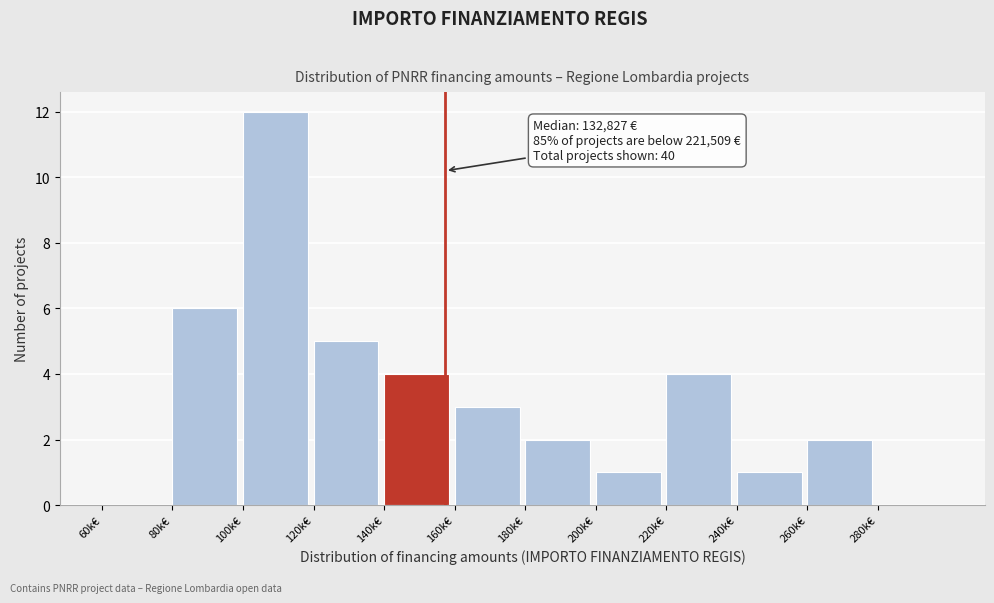

Reading right to left, what are all the values shown in this chart?

280k€=0	260k€=2	240k€=1	220k€=4	200k€=1	180k€=2	160k€=3	140k€=4	120k€=5	100k€=12	80k€=6	60k€=0